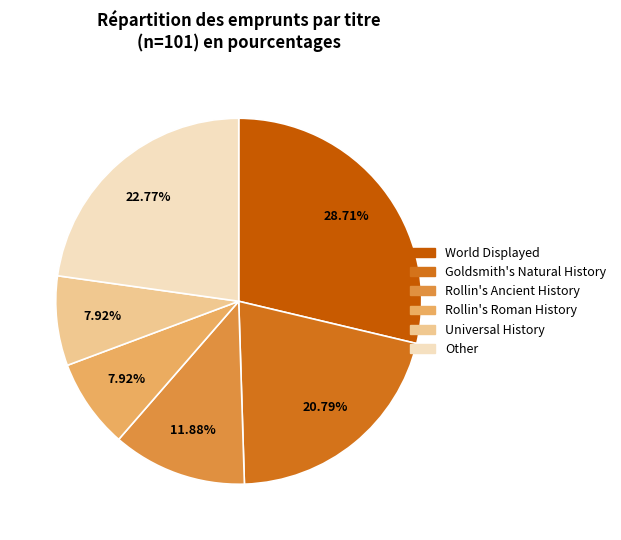

Is it true that Other is 10% of the pie?

False